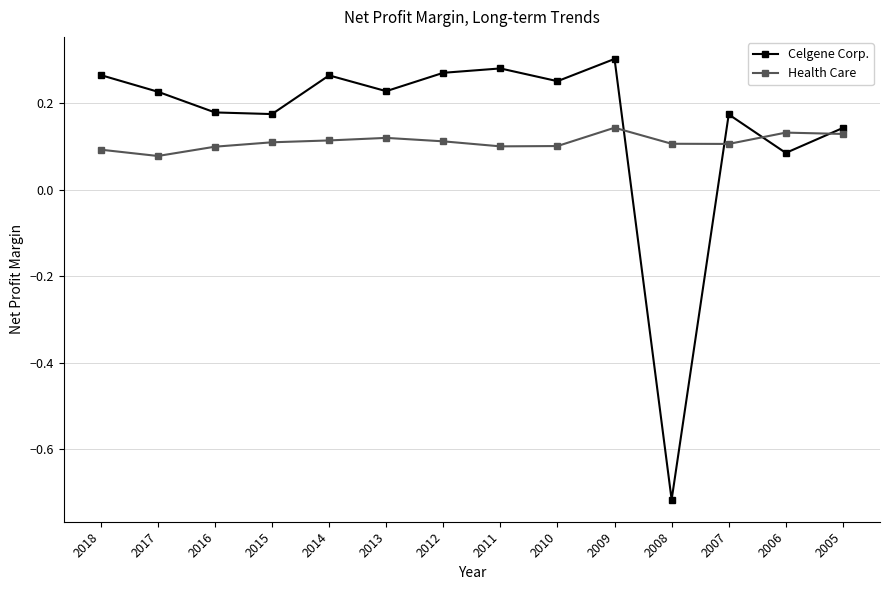

True or false: Celgene Corp. has a value of 0.0 at 2007.

False